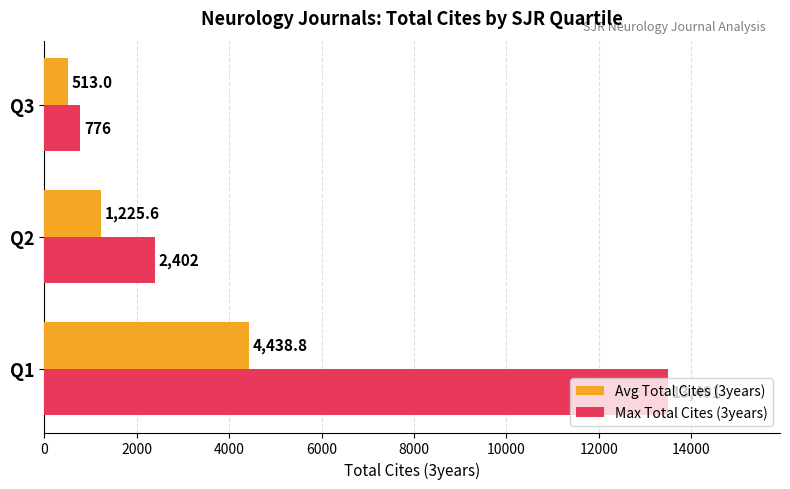

Is the value of Max Total Cites (3years) at Q2 greater than the value of Avg Total Cites (3years) at Q3?

Yes